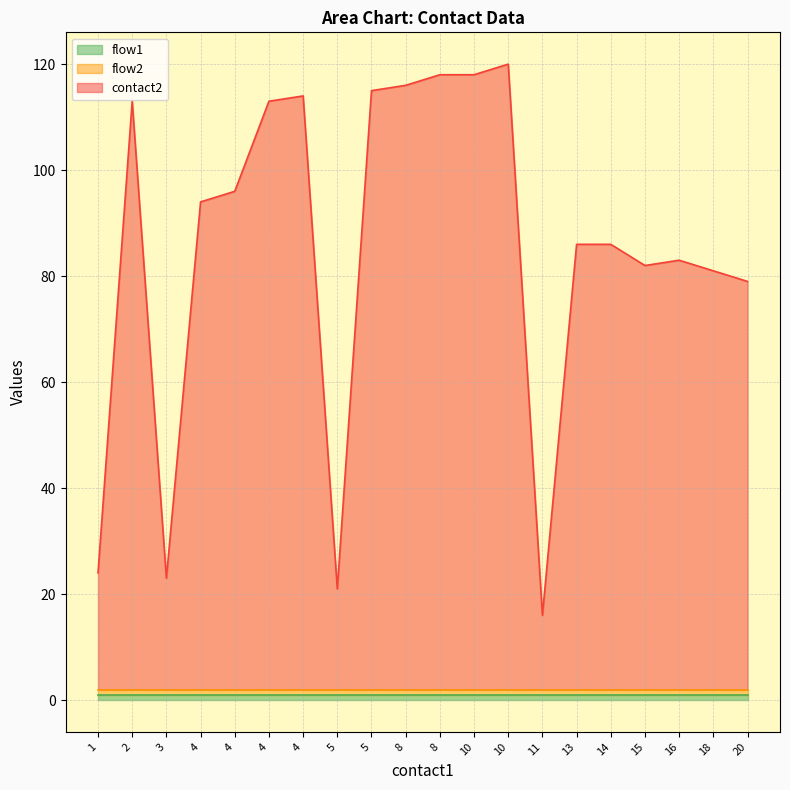

What is the approximate value of flow1 at 3?

1